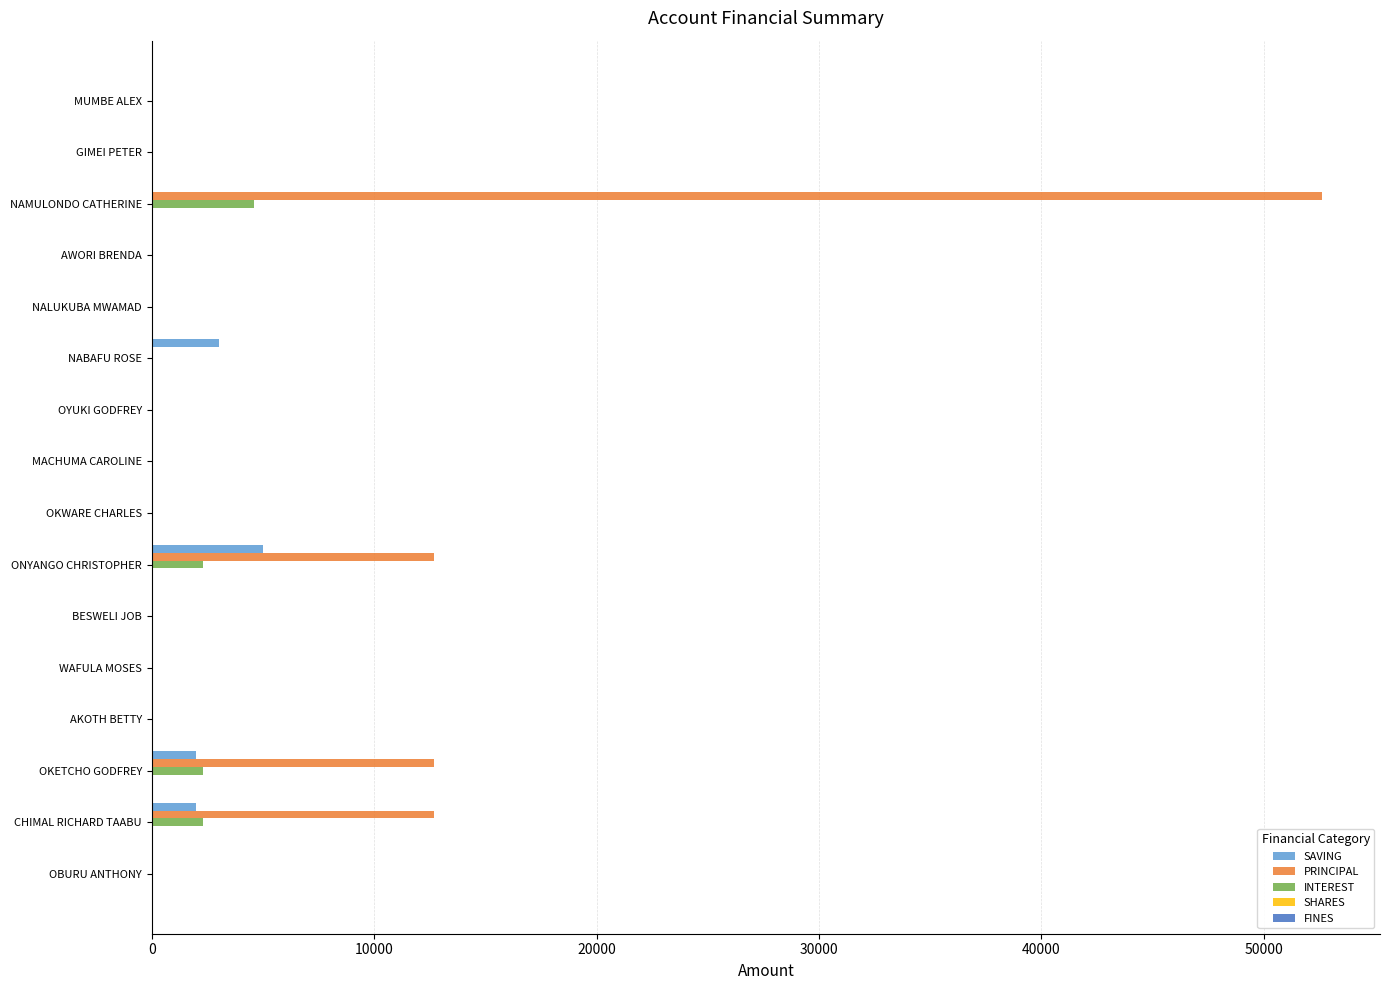

The PRINCIPAL series shows 18718 at ONYANGO CHRISTOPHER. True or false?

False